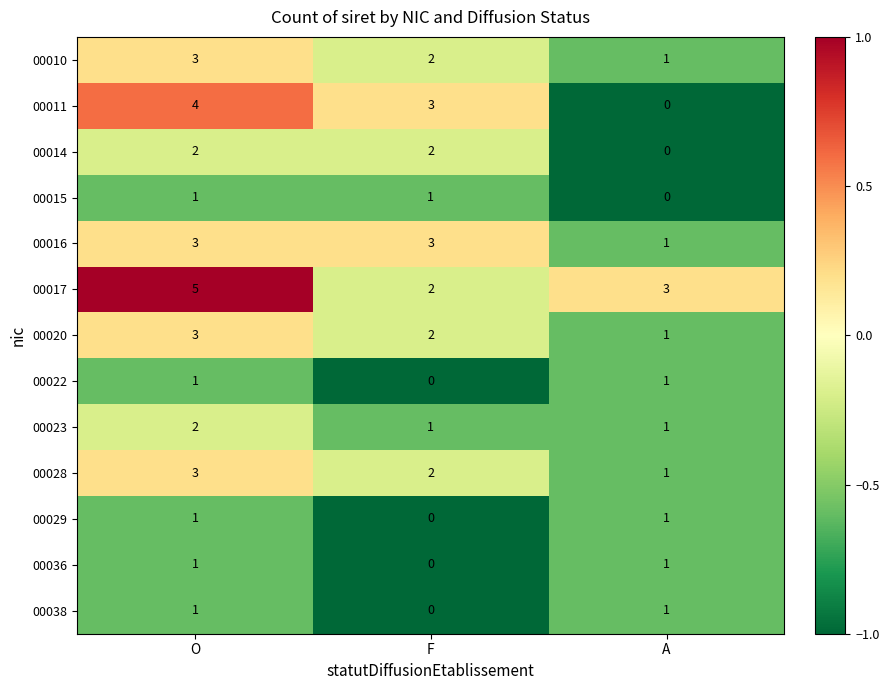

How many series are shown in this chart?

13